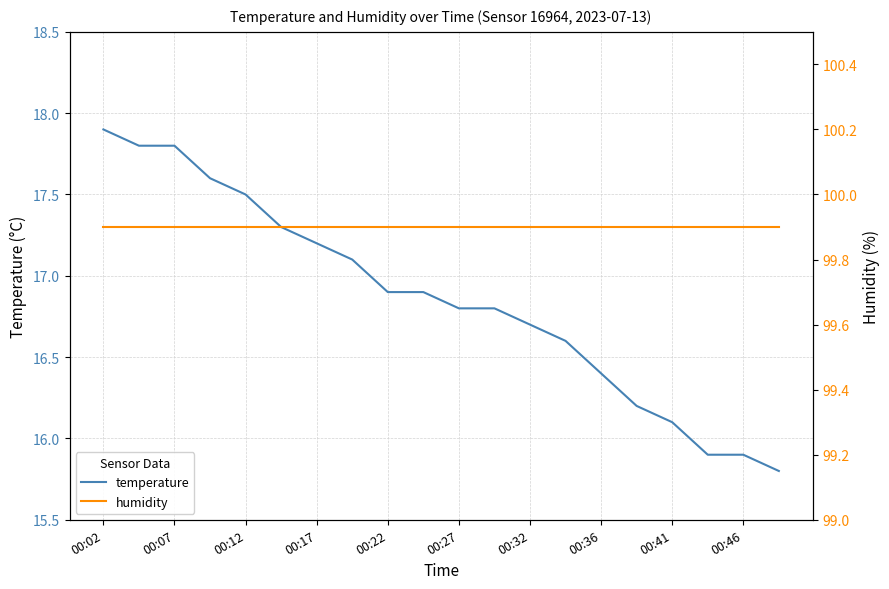

True or false: humidity has more than 0 points higher than both neighbors.

False